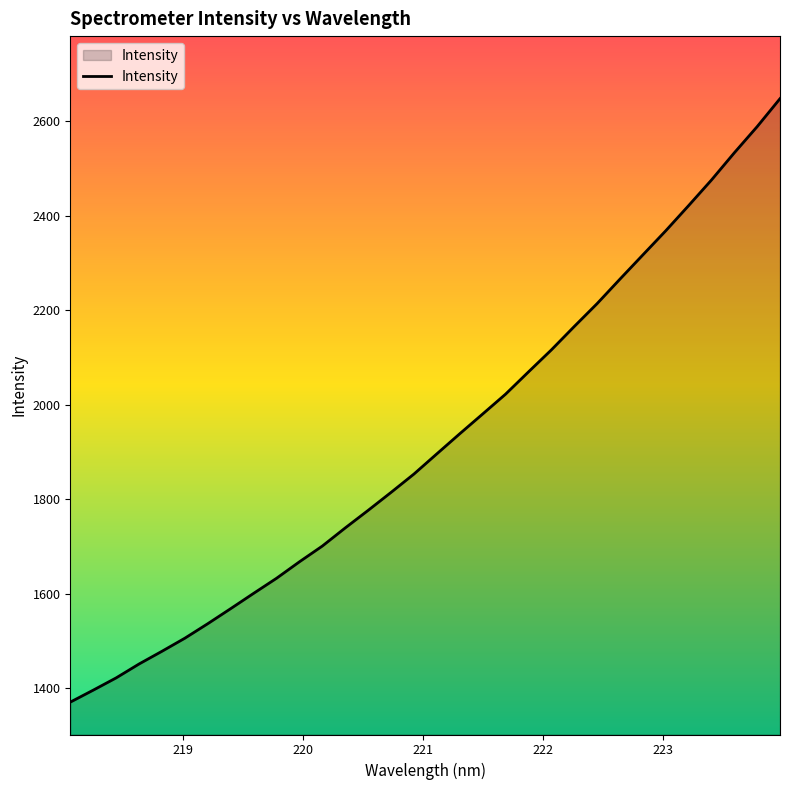

What is the difference between the maximum and minimum values?

1277.4